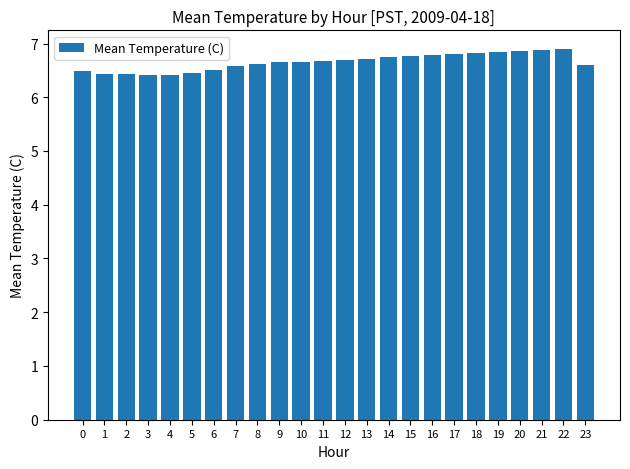

What is the minimum value shown in the chart?

6.4